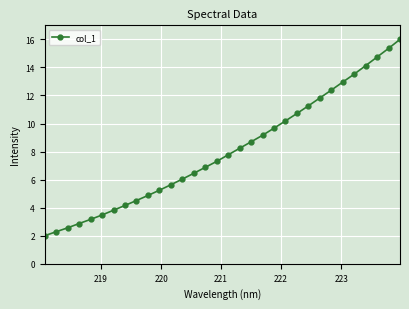

True or false: the data has more than 1 interior local peaks.

False